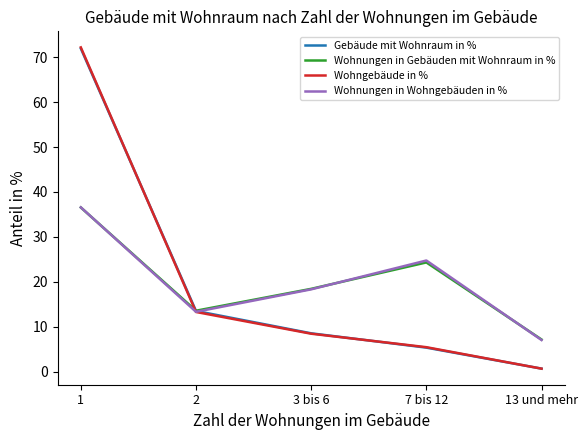

Which series changed the most between 1 and 2?

Wohngebäude in %